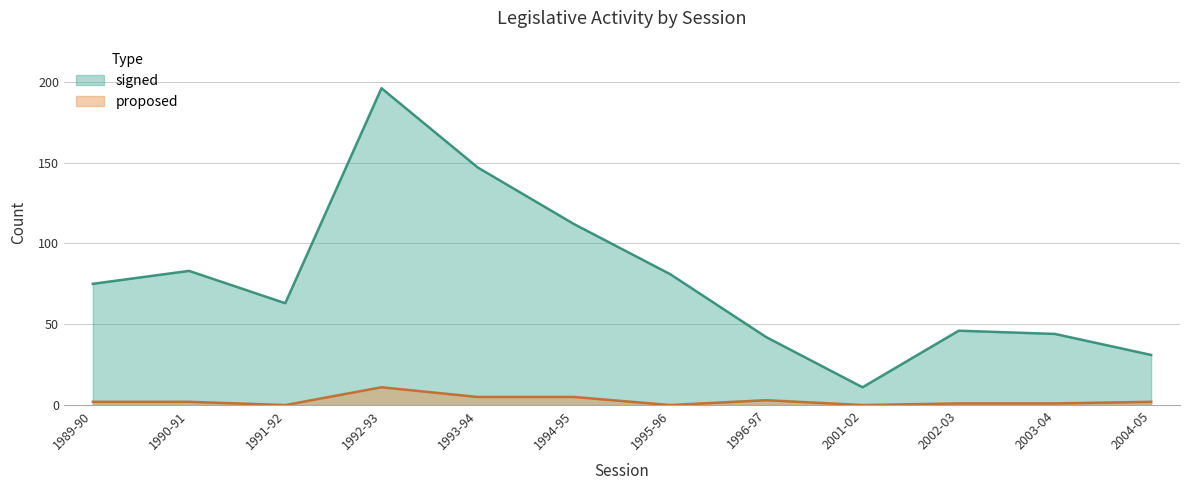

Rank the series at 1993-94 from lowest to highest value.

proposed, signed